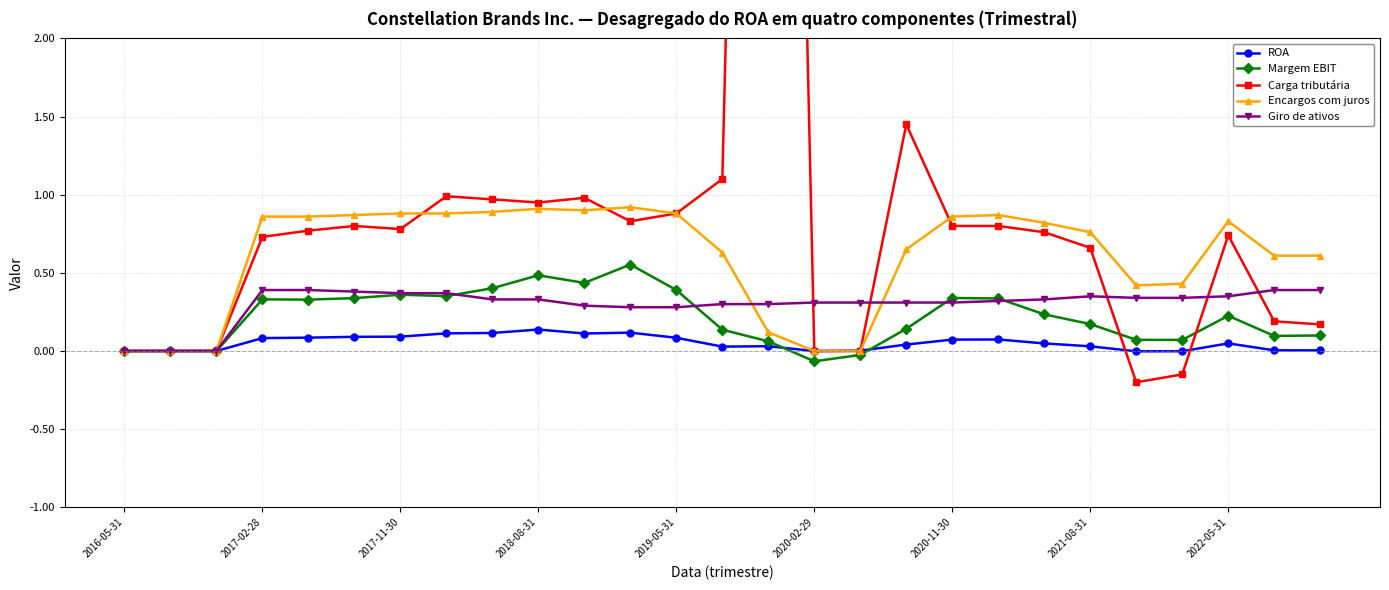

After their last crossing, which series has the higher values: ROA or Encargos com juros?

Encargos com juros